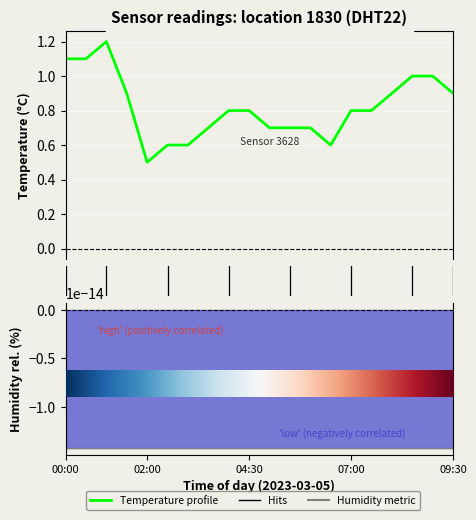

True or false: Humidity metric and Temperature profile cross at least once.

False